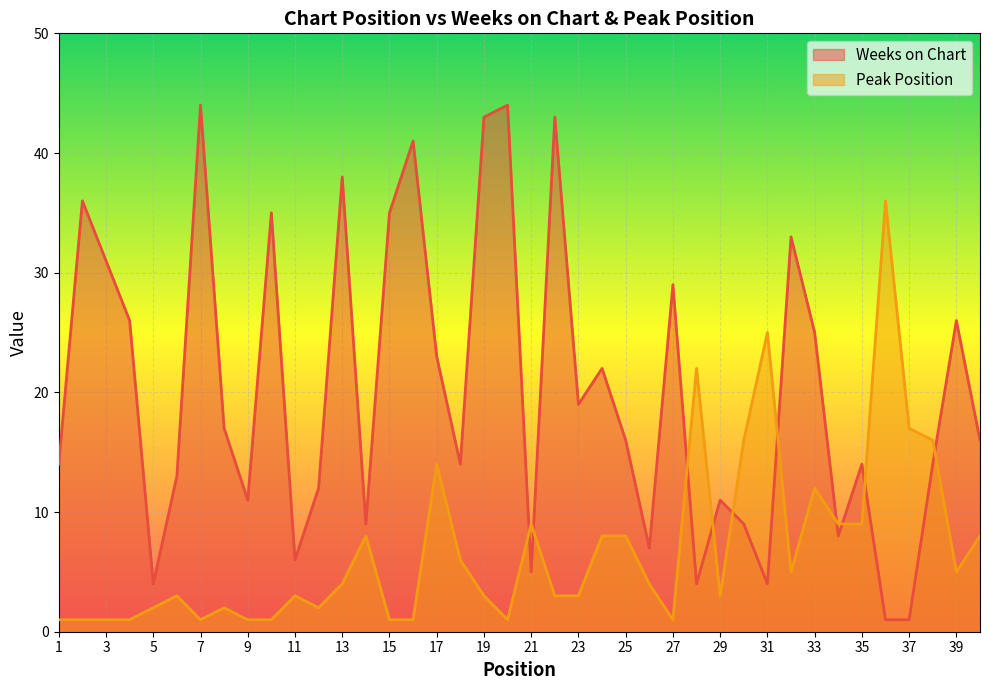

The Weeks on Chart series shows 2 at 28. True or false?

False